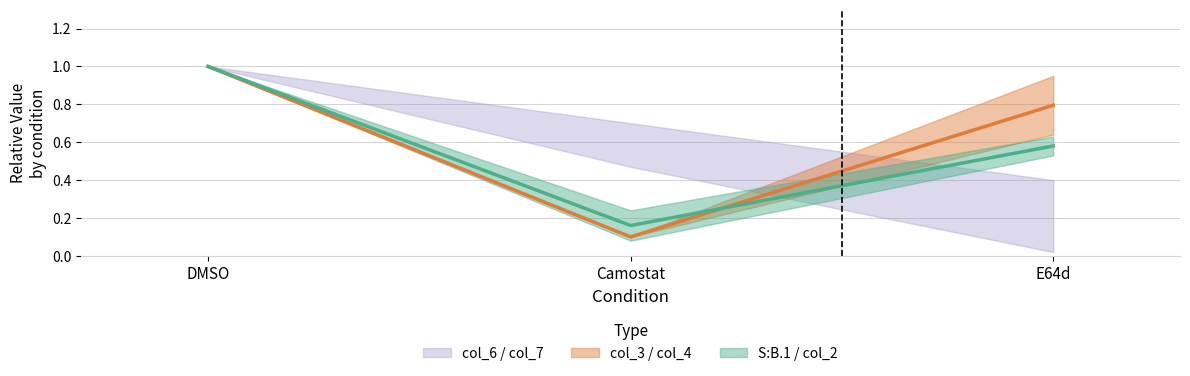

Count the col_2 values in the range 0 to 1.

3